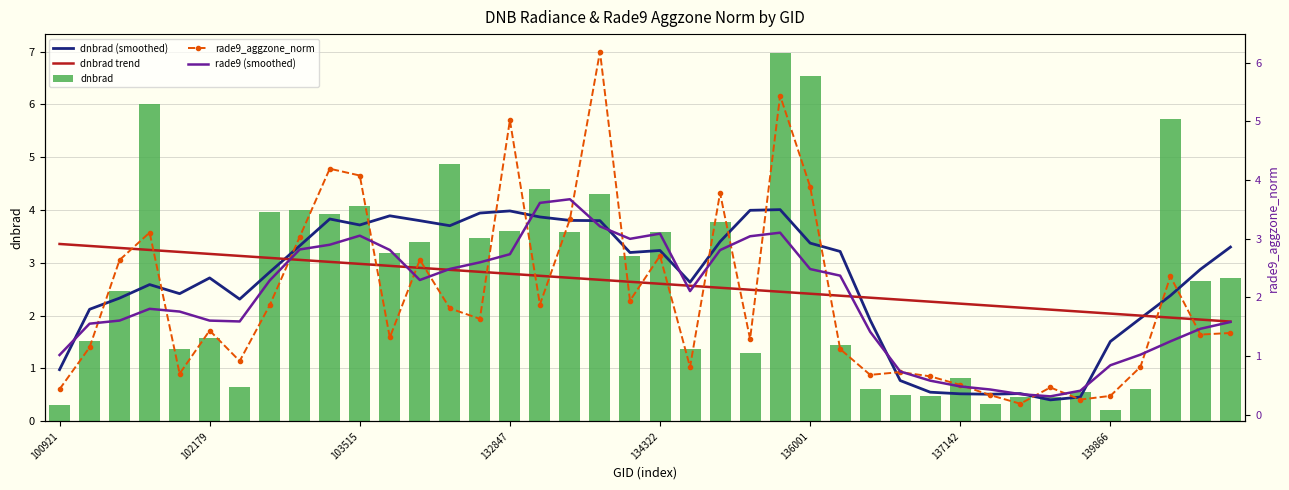

What value does the dnbrad (smoothed) series have at 11?

3.9